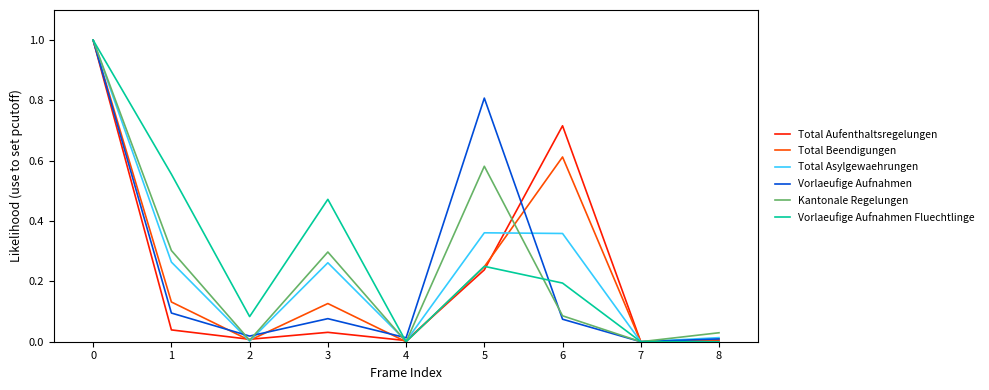

Which series has the largest total across all categories?

Vorlaeufige Aufnahmen Fluechtlinge